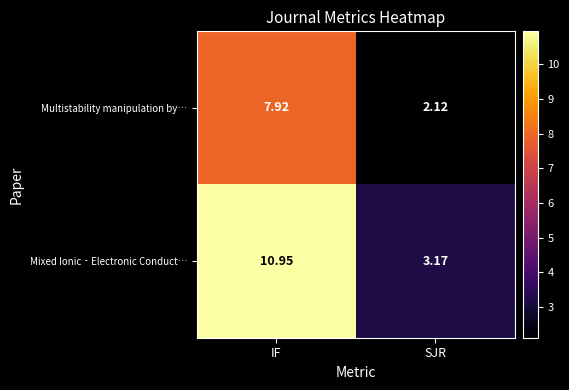

Which series changed the most between IF and SJR?

Mixed Ionic‐Electronic Conduct…